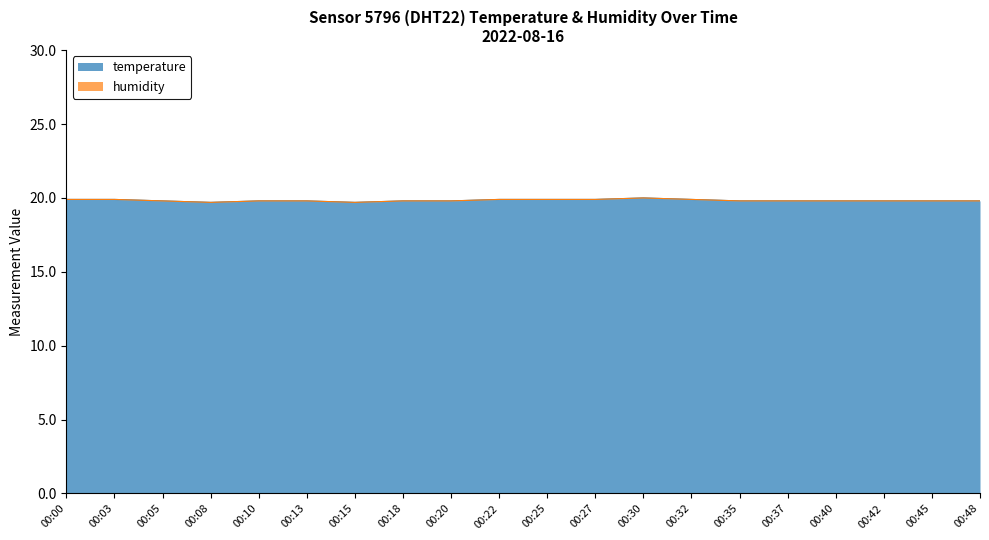

List the labels in order of value, smallest first.

00:08, 00:15, 00:05, 00:10, 00:13, 00:18, 00:20, 00:35, 00:37, 00:40, 00:42, 00:45, 00:48, 00:00, 00:03, 00:22, 00:25, 00:27, 00:32, 00:30